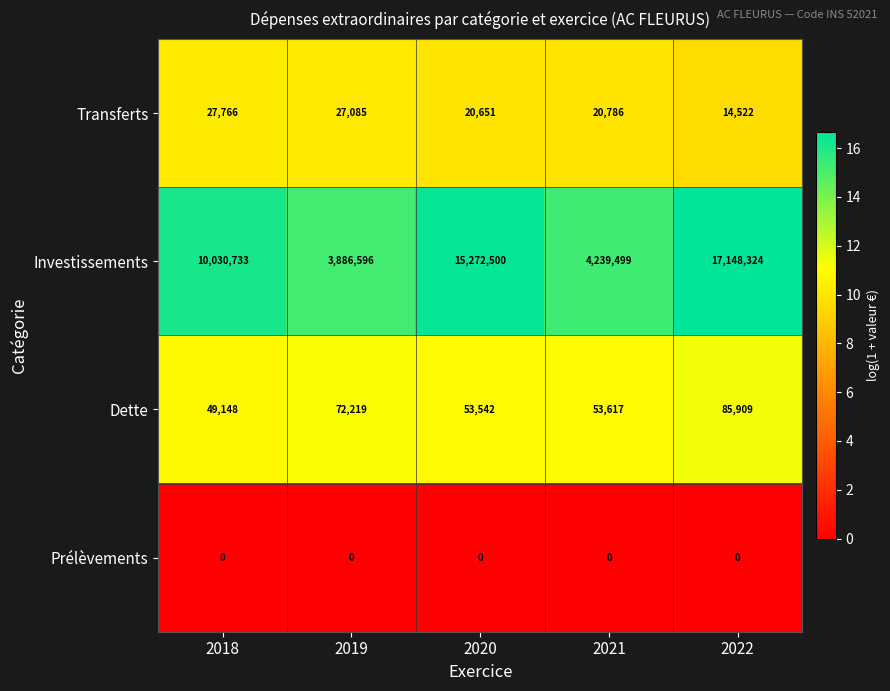

Rank the series at 2018 from highest to lowest value.

Investissements, Dette, Transferts, Prélèvements